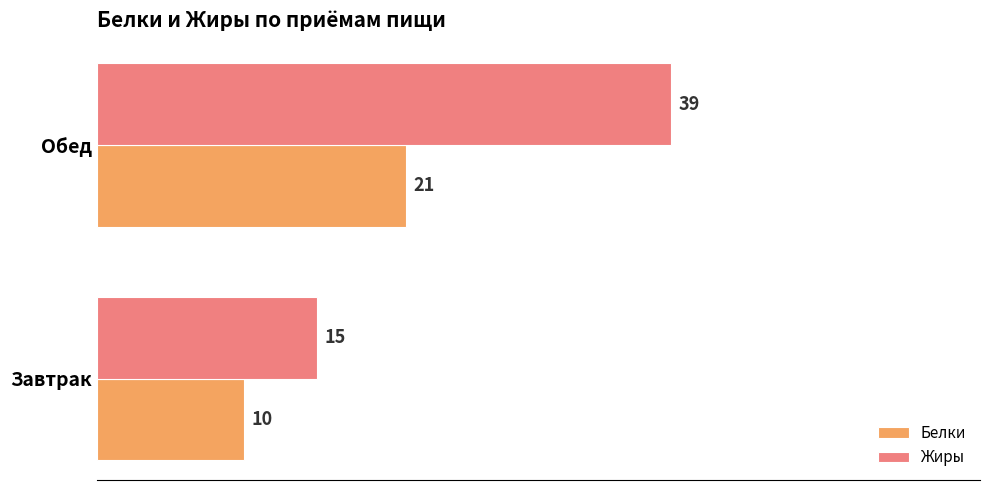

Which series changed the most between Завтрак and Обед?

Жиры